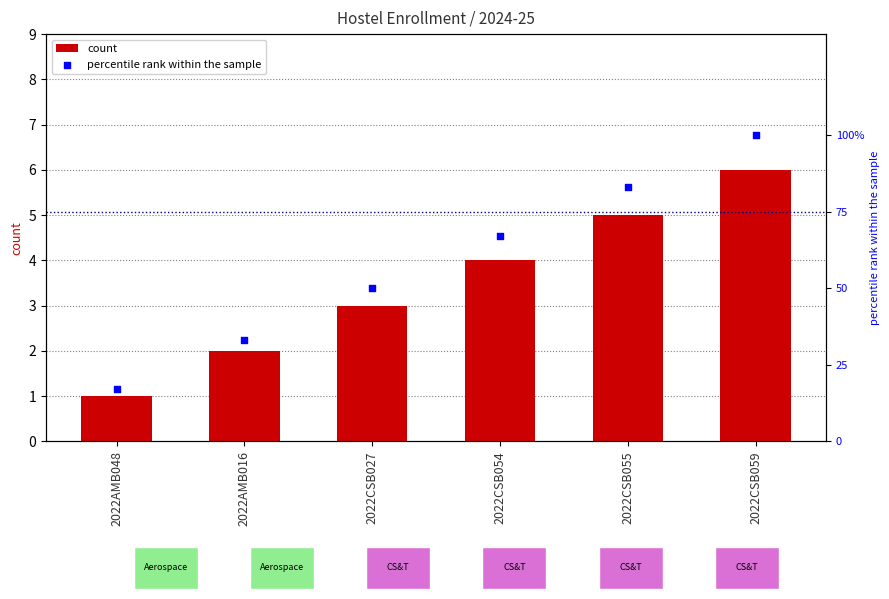

Which series reaches the minimum Y coordinate?

count